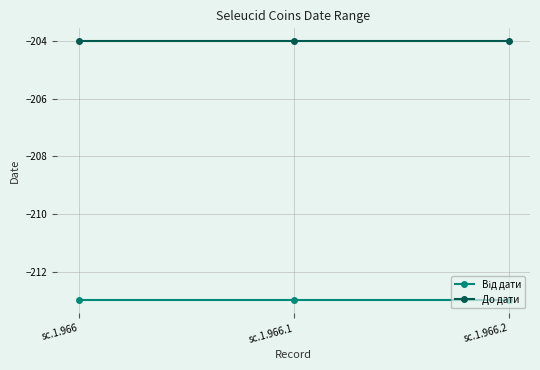

What is the minimum value for До дати?

-204